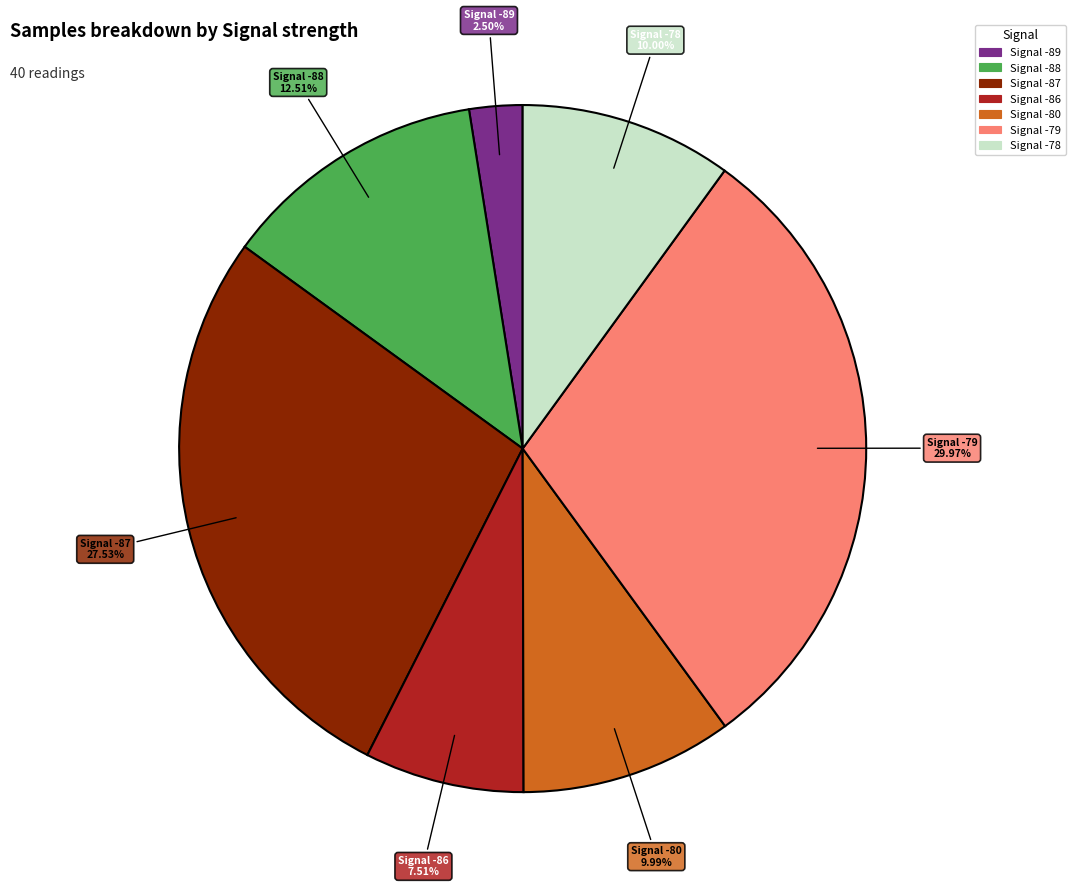

Does any single category account for the majority?

No